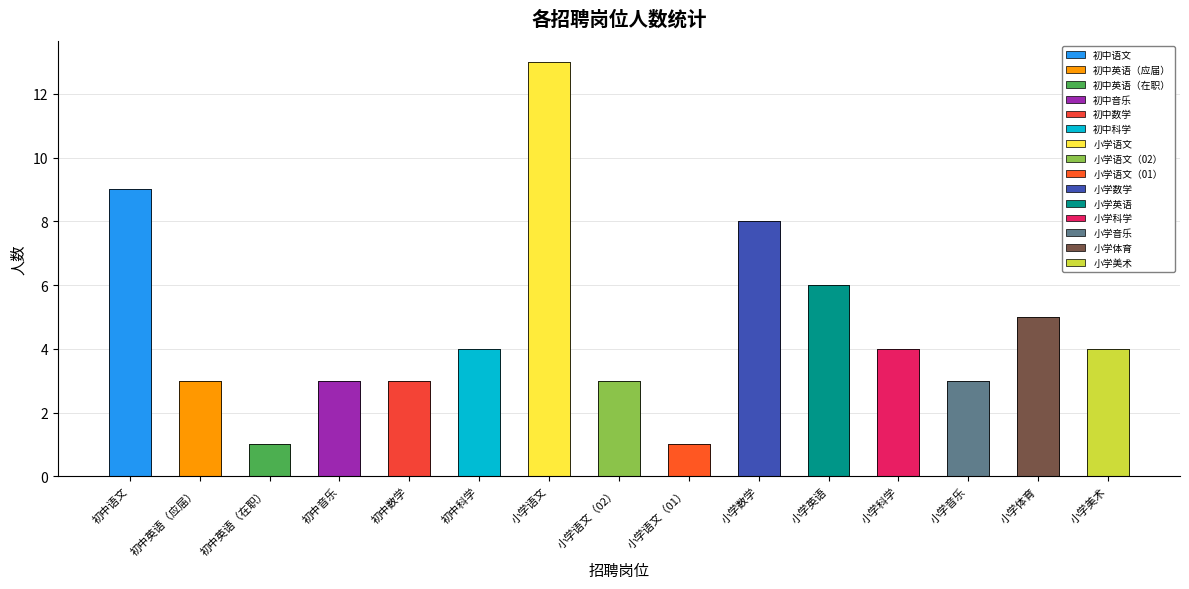

What is the maximum value shown in the chart?

13